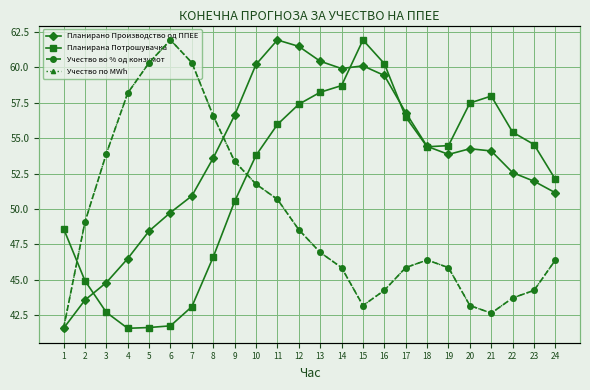

The Планирана Потрошувачка series shows 1022.5 at 11. True or false?

False